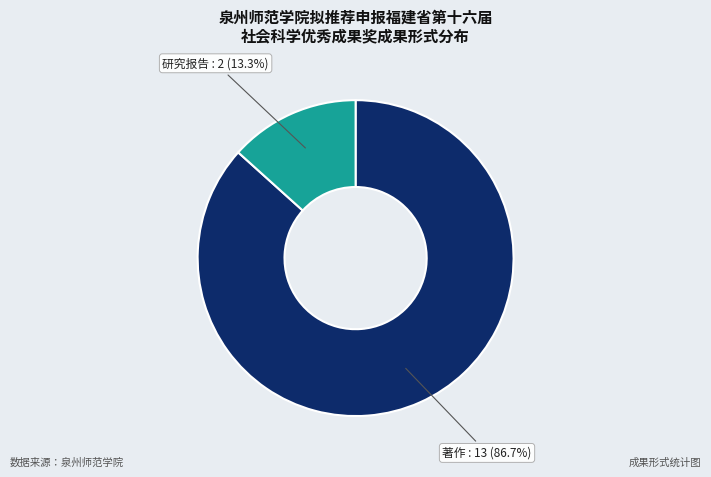

To the nearest percent, what portion does 著作 represent?

87%